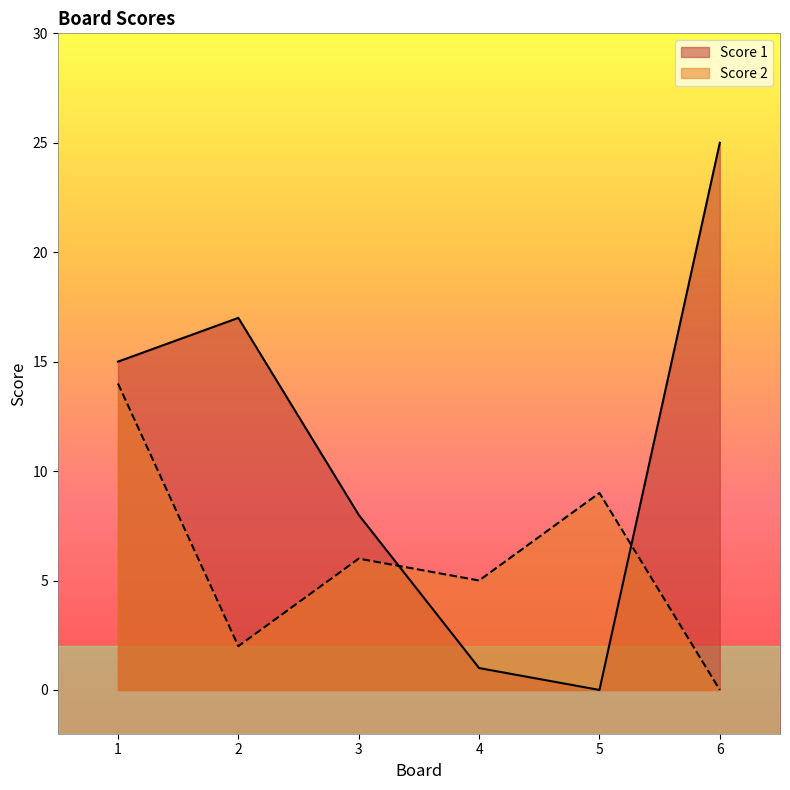

Rank the series by their maximum value, from lowest to highest.

Score 2, Score 1